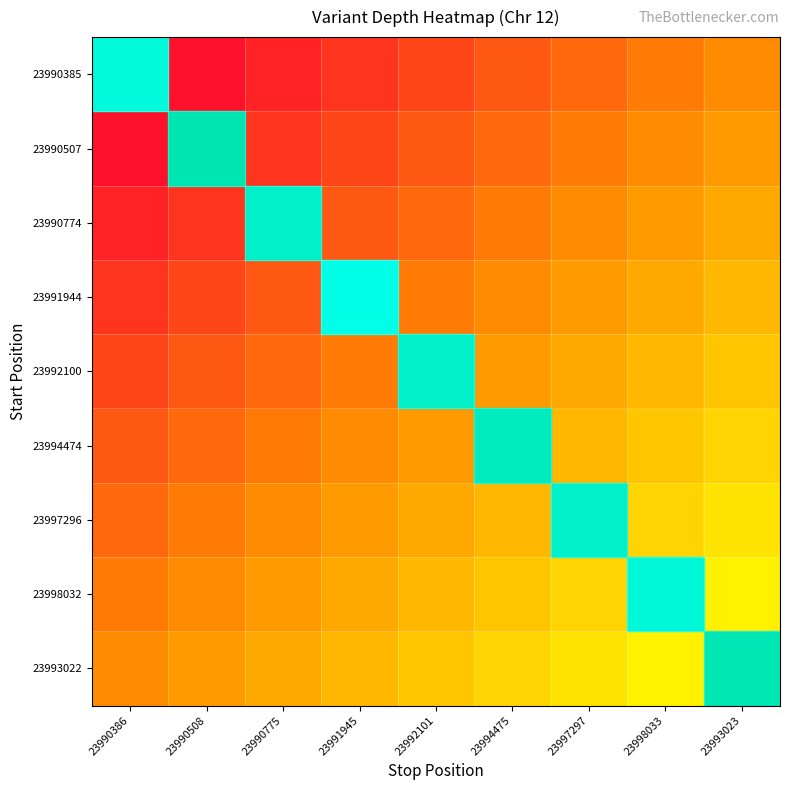

Reading left to right, transcribe all the data shown in this chart.

23990385: 23990386=0.0	23990508=0.1	23990775=0.1	23991945=0.2	23992101=0.2	23994475=0.3	23997297=0.4	23998033=0.4	23993023=0.5
23990507: 23990386=0.1	23990508=0.1	23990775=0.2	23991945=0.2	23992101=0.3	23994475=0.4	23997297=0.4	23998033=0.5	23993023=0.6
23990774: 23990386=0.1	23990508=0.2	23990775=0.2	23991945=0.3	23992101=0.4	23994475=0.4	23997297=0.5	23998033=0.6	23993023=0.6
23991944: 23990386=0.2	23990508=0.2	23990775=0.3	23991945=0.4	23992101=0.4	23994475=0.5	23997297=0.6	23998033=0.6	23993023=0.7
23992100: 23990386=0.2	23990508=0.3	23990775=0.4	23991945=0.4	23992101=0.5	23994475=0.6	23997297=0.6	23998033=0.7	23993023=0.8
23994474: 23990386=0.3	23990508=0.4	23990775=0.4	23991945=0.5	23992101=0.6	23994475=0.6	23997297=0.7	23998033=0.8	23993023=0.8
23997296: 23990386=0.4	23990508=0.4	23990775=0.5	23991945=0.6	23992101=0.6	23994475=0.7	23997297=0.8	23998033=0.8	23993023=0.9
23998032: 23990386=0.4	23990508=0.5	23990775=0.6	23991945=0.6	23992101=0.7	23994475=0.8	23997297=0.8	23998033=0.9	23993023=0.9
23993022: 23990386=0.5	23990508=0.6	23990775=0.6	23991945=0.7	23992101=0.8	23994475=0.8	23997297=0.9	23998033=0.9	23993023=1.0